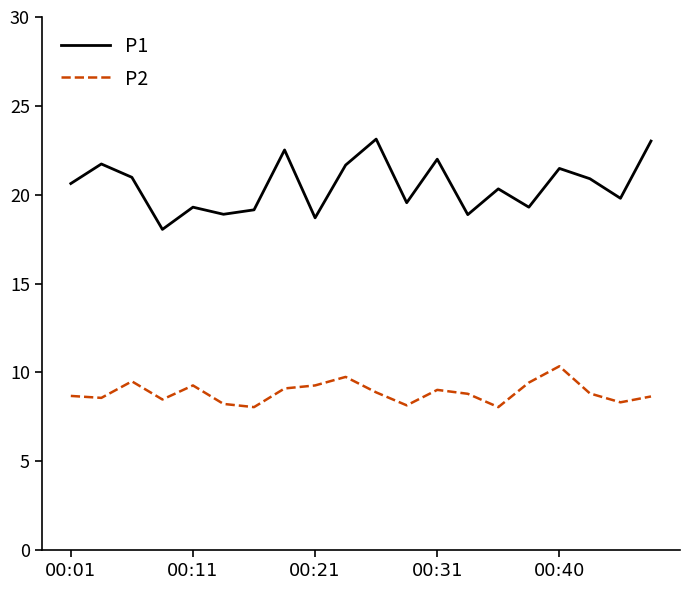

True or false: P1 and P2 intersect in this chart.

False